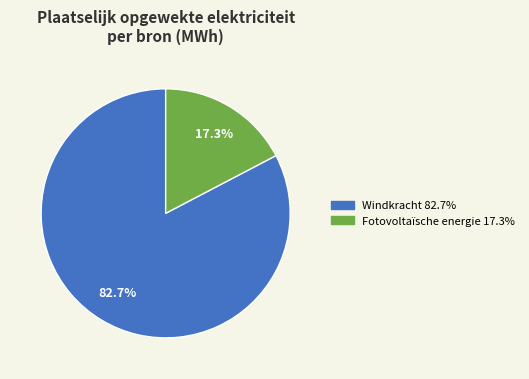

To the nearest percent, what is the difference between the Fotovoltaïsche energie and Windkracht slice percentages?

65%